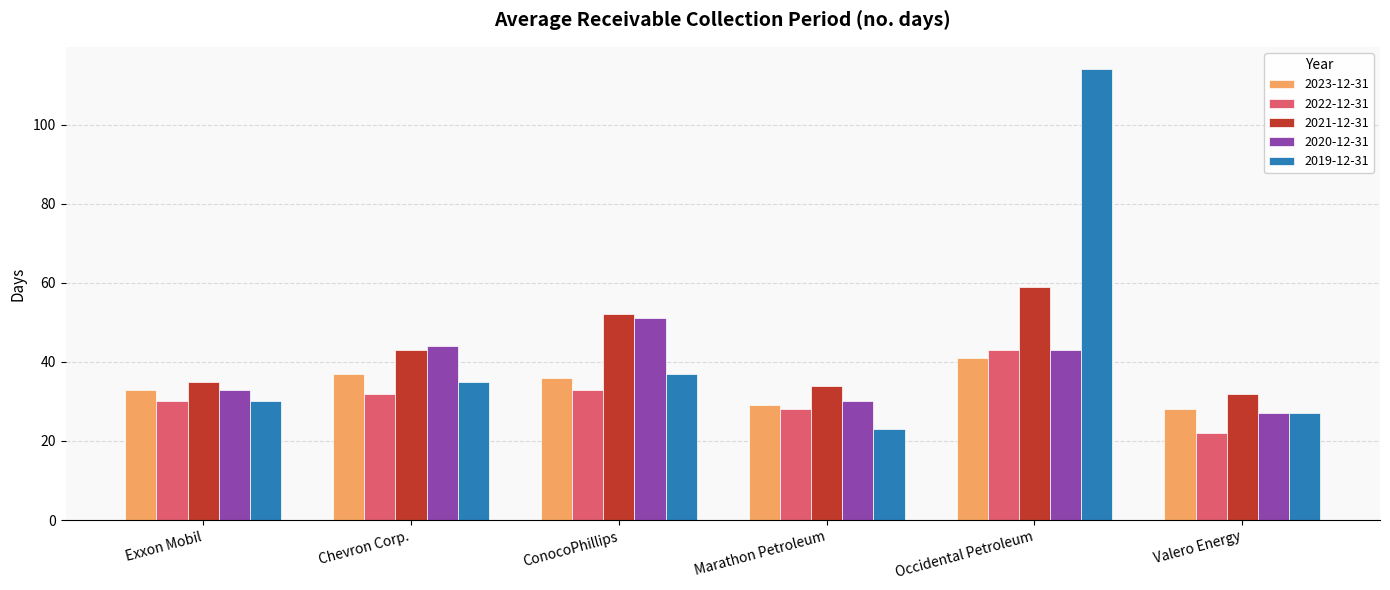

Which label corresponds to the largest value in the chart?

Occidental Petroleum